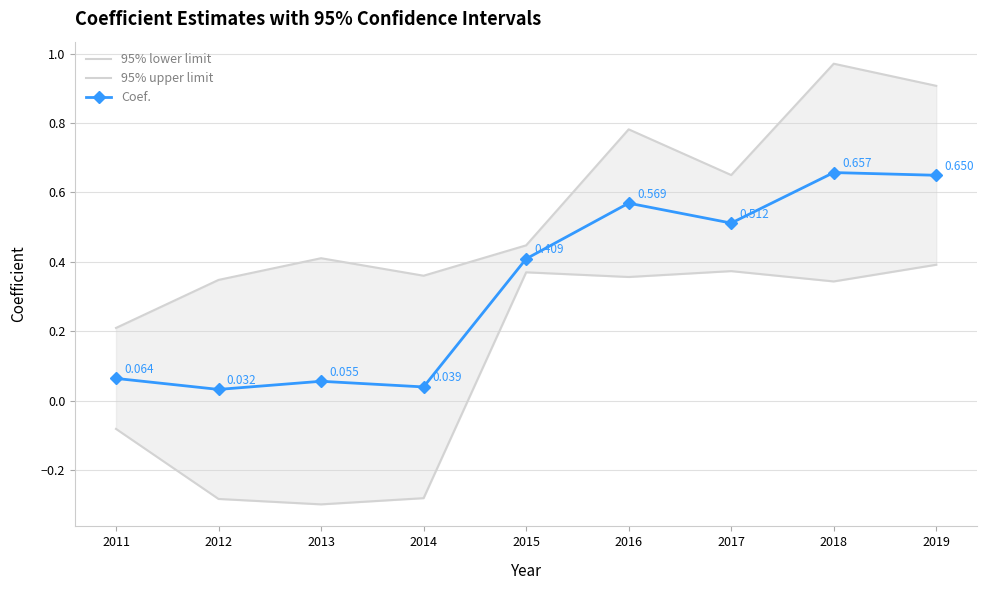

List the labels in order of 95% upper limit value, smallest first.

2011, 2012, 2014, 2013, 2015, 2017, 2016, 2019, 2018